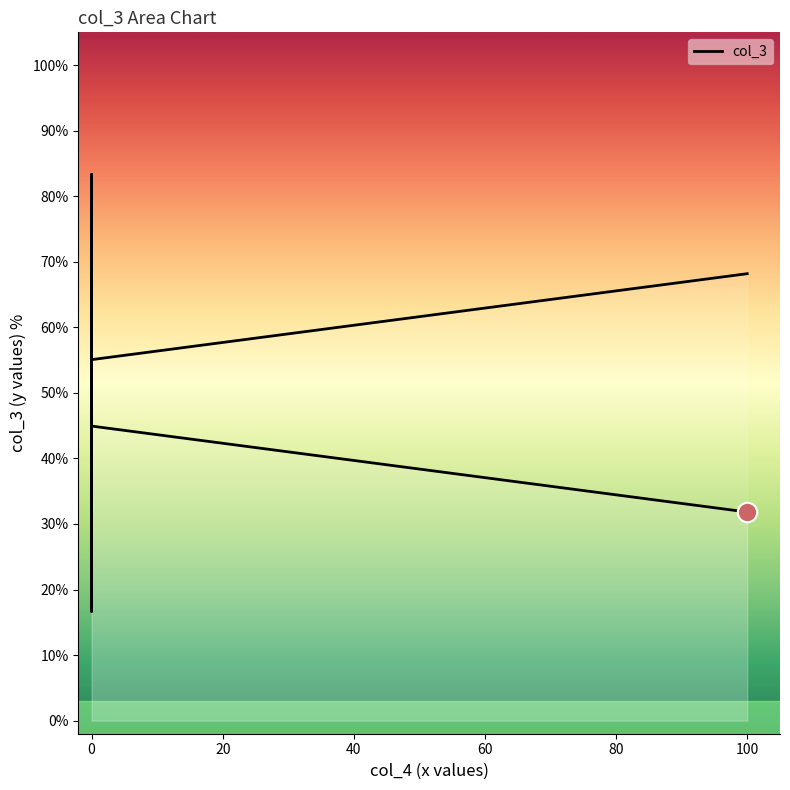

What is the average value?

53.4